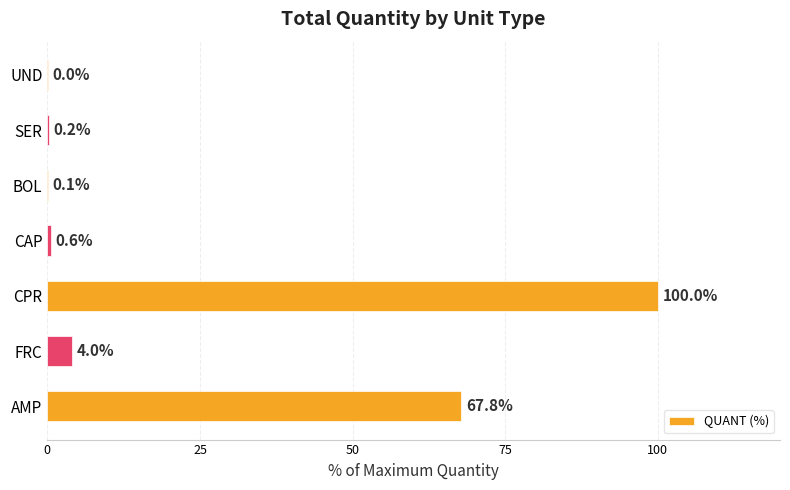

Which has a higher value, FRC or UND?

FRC